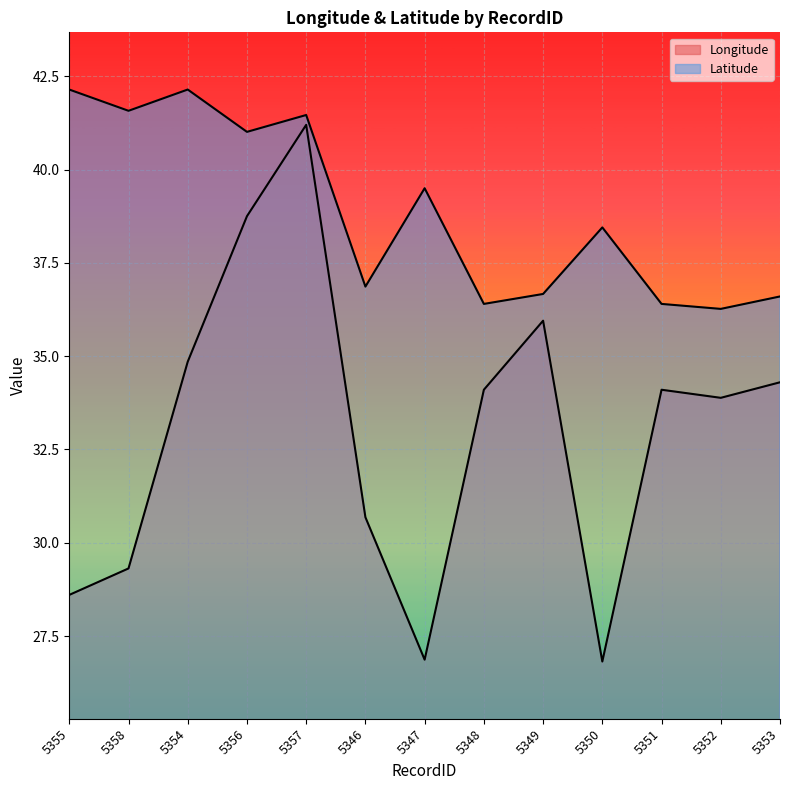

What is the sum of the Latitude values at 5355 and 5357?

83.6